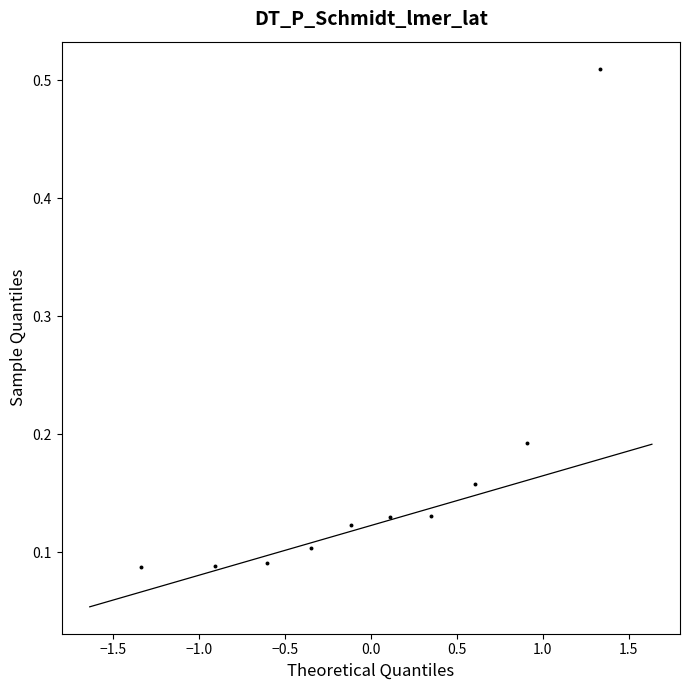

What is the range of X values (max minus min)?

2.7